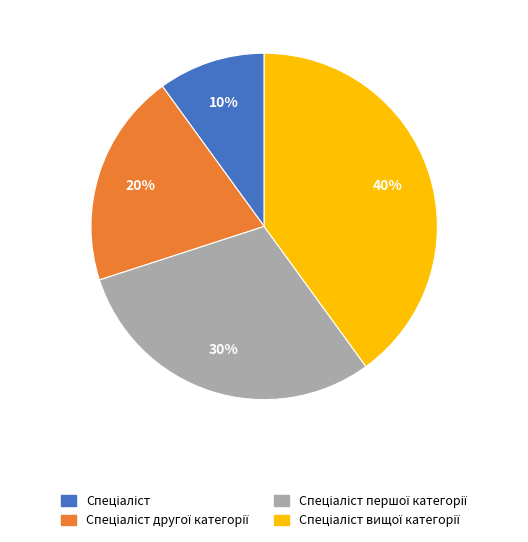

Does any single category account for the majority?

No